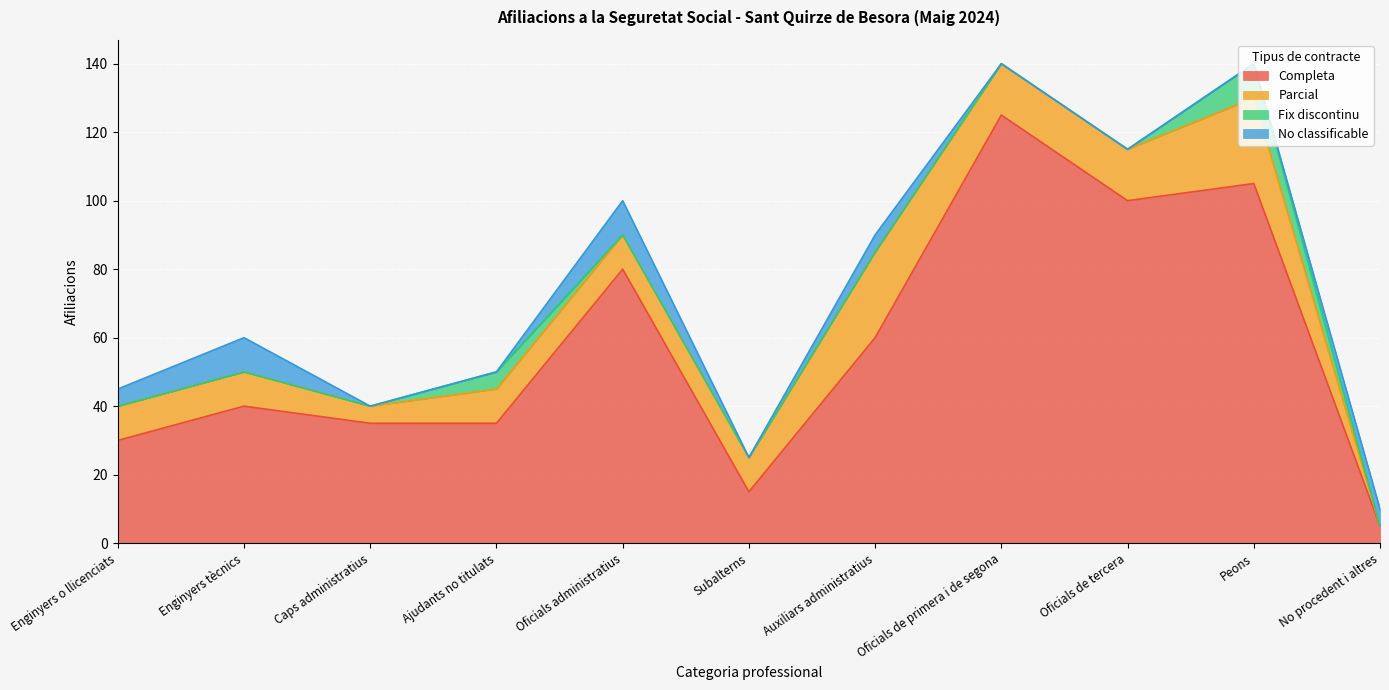

Does the chart display data point markers on the line(s)?

No